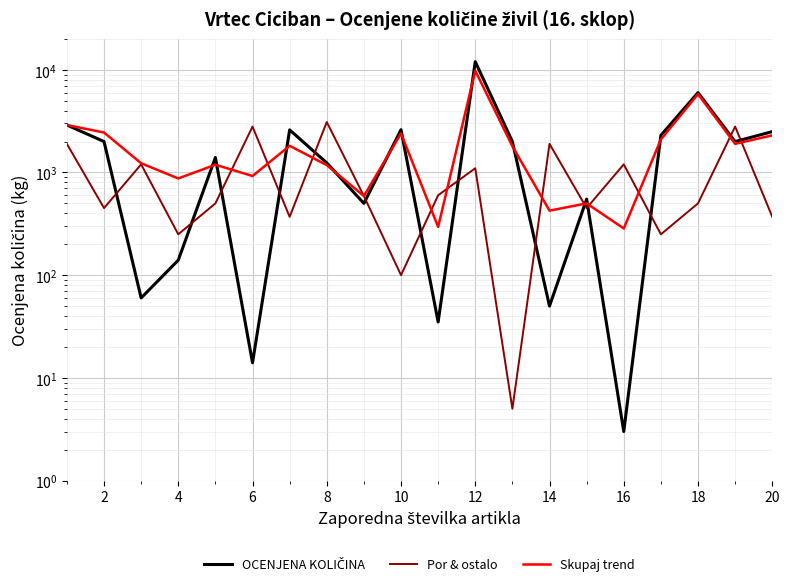

What is the average value of the Skupaj trend series?

2038